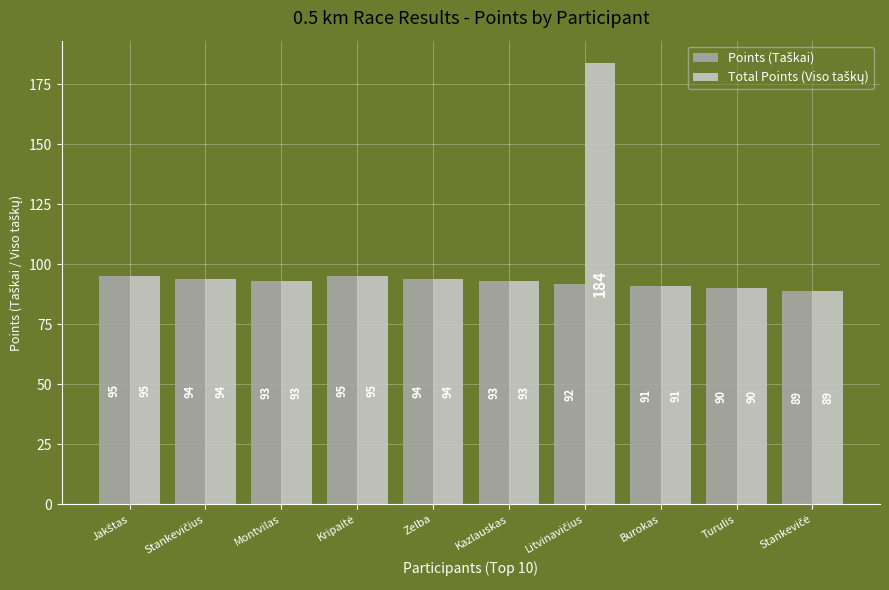

Count the number of data series in this chart.

2